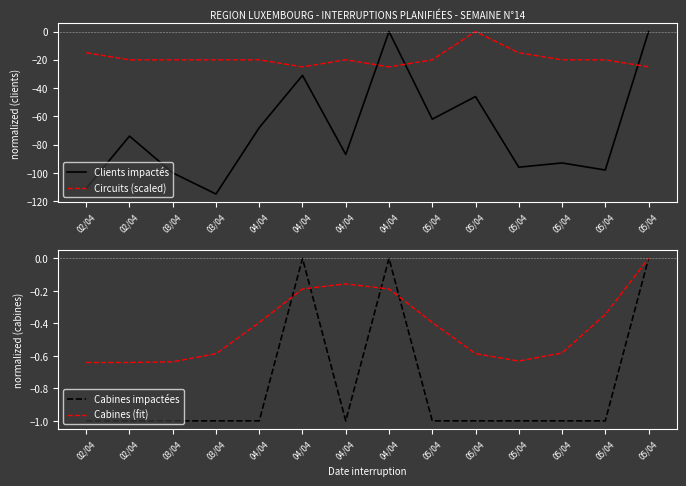

What is the label of the 7th point from the left?

04/04